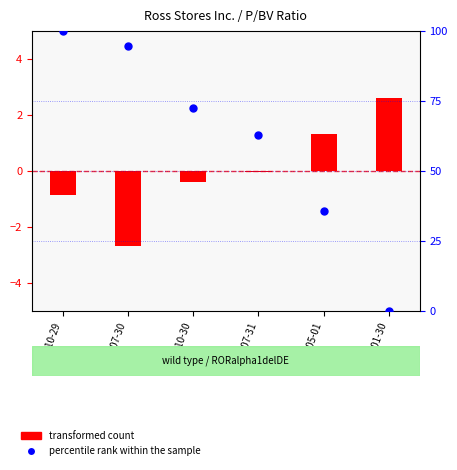

Which series contains the lowest Y value?

transformed count